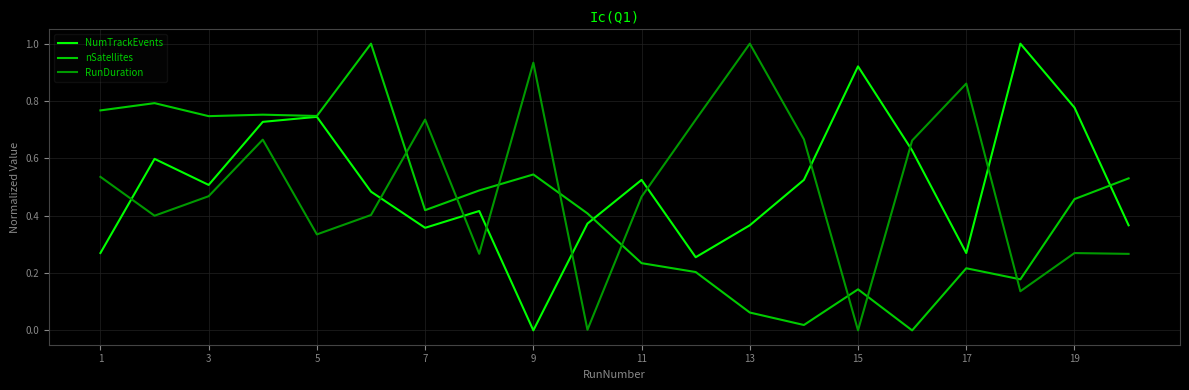

What is the maximum value for NumTrackEvents?

1.0